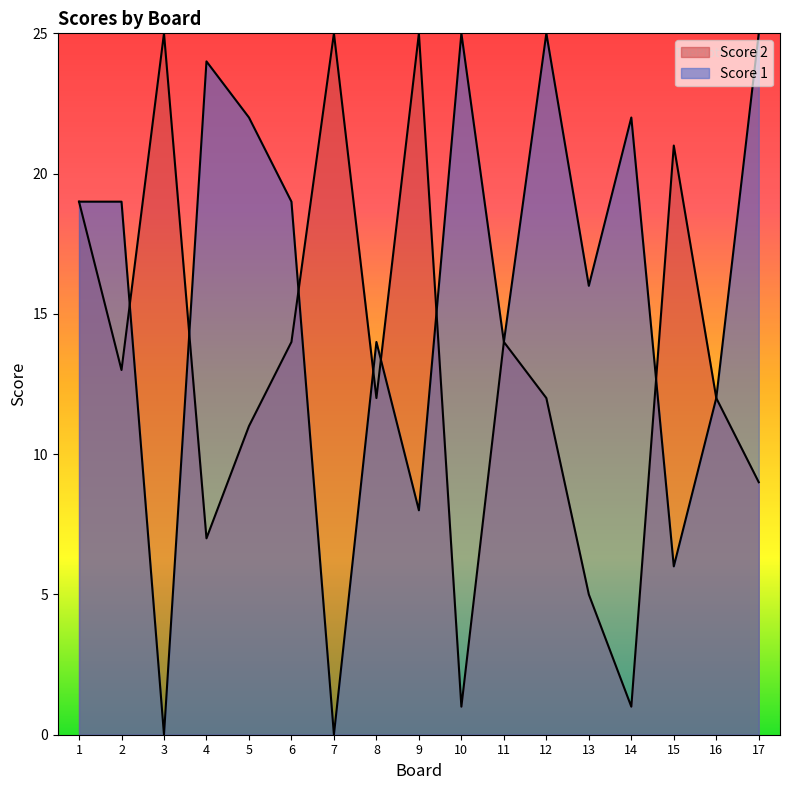

Which series has the widest spread of values?

Score 1